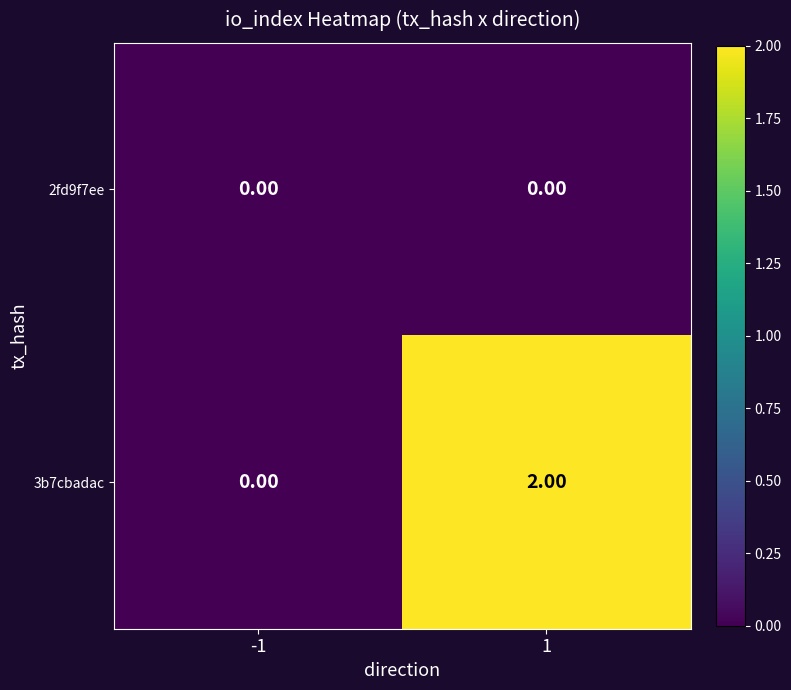

Which series has the largest total across all categories?

3b7cbadac